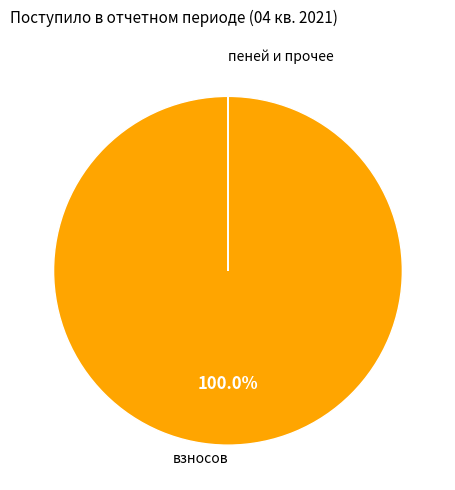

Is there a majority slice in this chart?

Yes